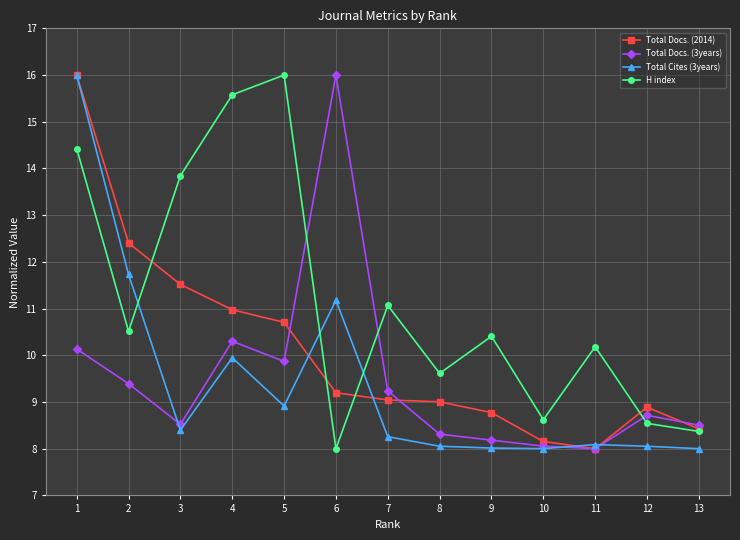

After their last crossing, which series has the higher values: H index or Total Cites (3years)?

H index